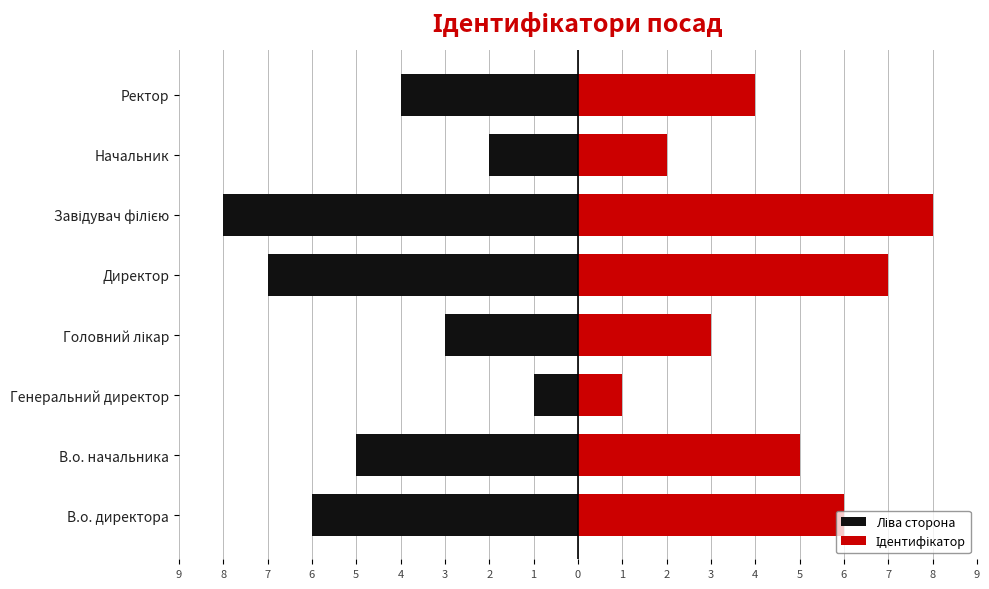

List the series in order of their peak value, highest first.

Ідентифікатор, Ліва сторона